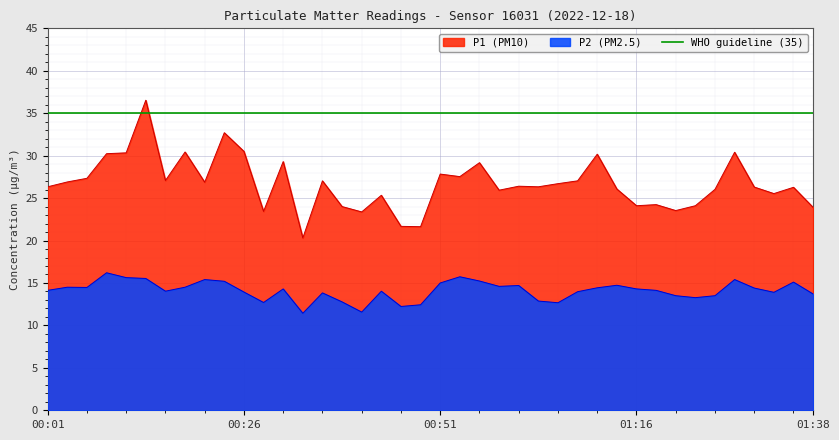

What value does the P1 series have at 01:33?

25.5